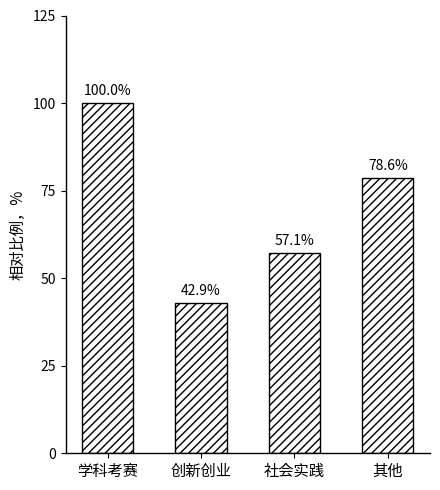

What is the minimum value shown in the chart?

42.9